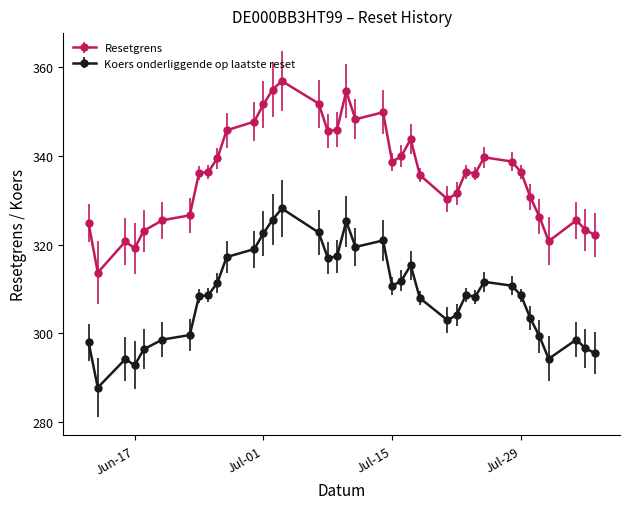

Which series has the largest total across all categories?

Resetgrens